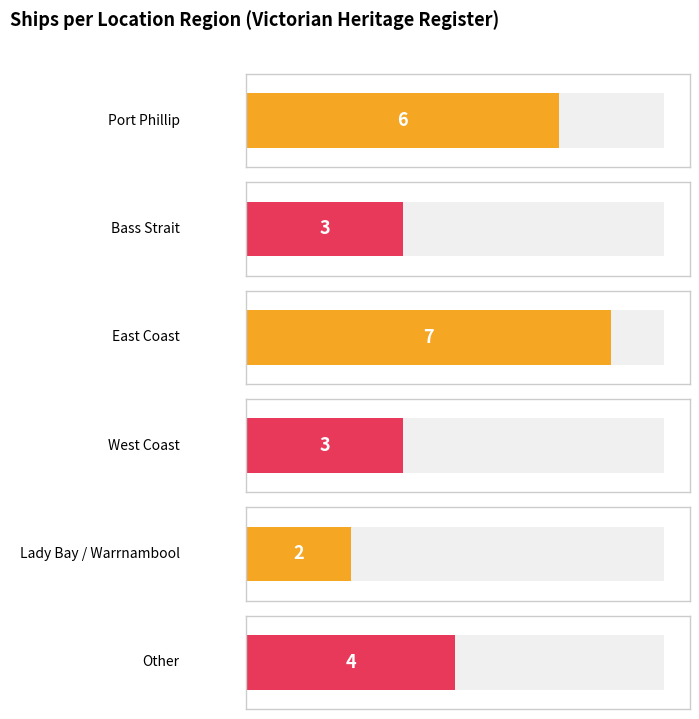

Does the chart contain any negative values?

No